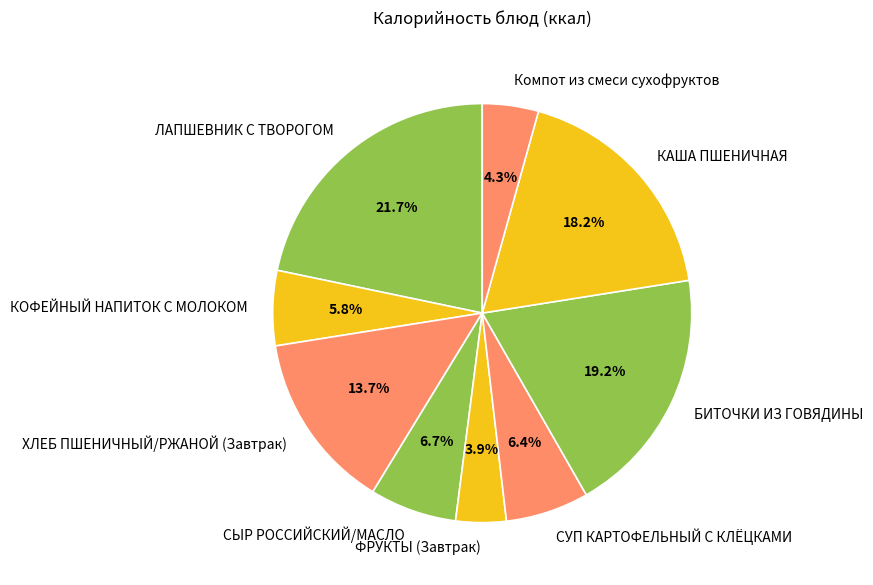

What percentage is NOT represented by ФРУКТЫ (Завтрак)?

96.1%